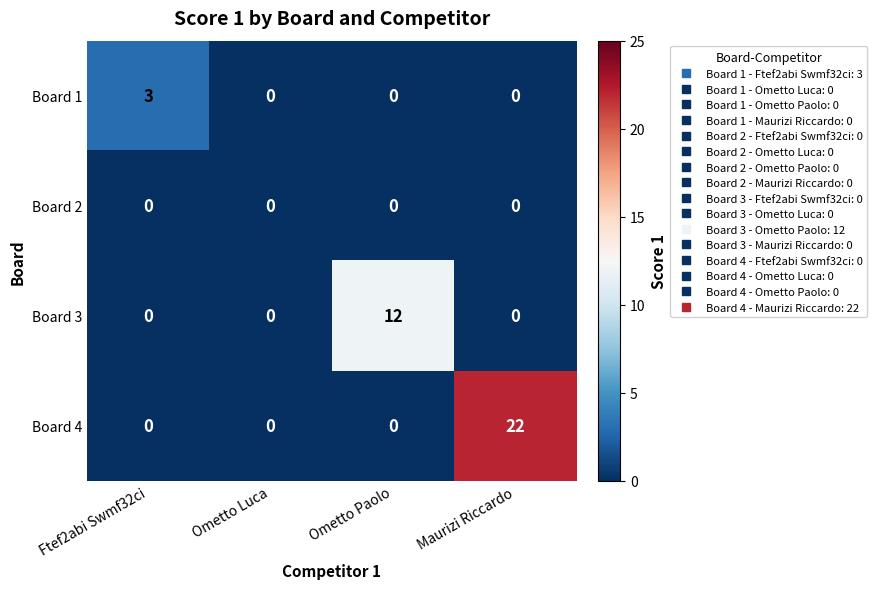

At which label does Board 1 reach its peak?

Ftef2abi Swmf32ci